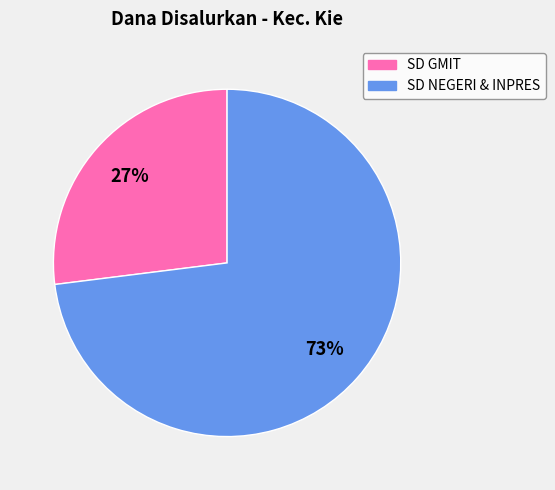

Count the number of slices in the pie.

2